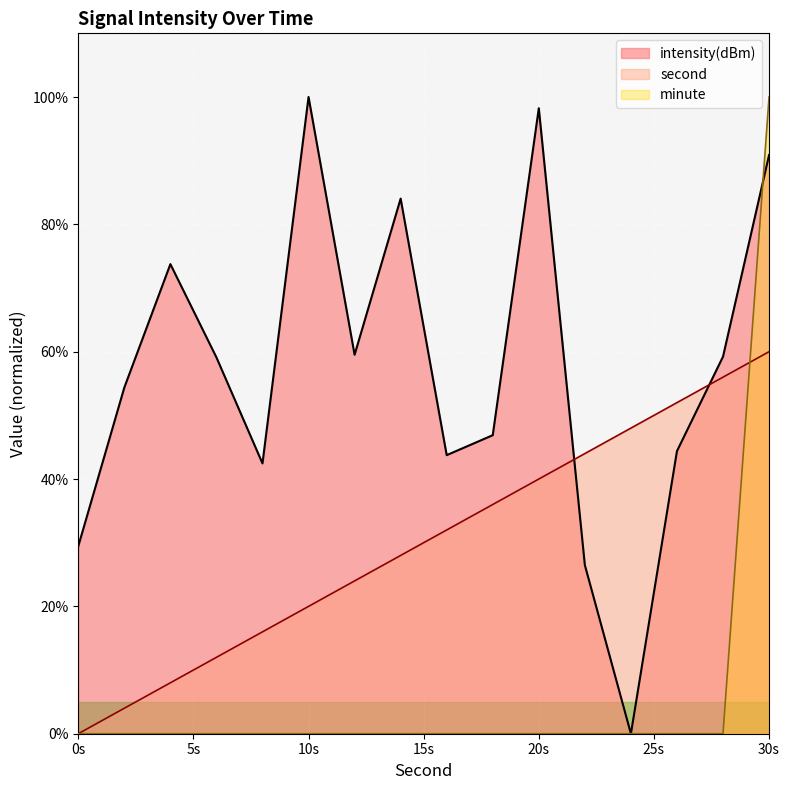

How many categories are shown in the chart?

16